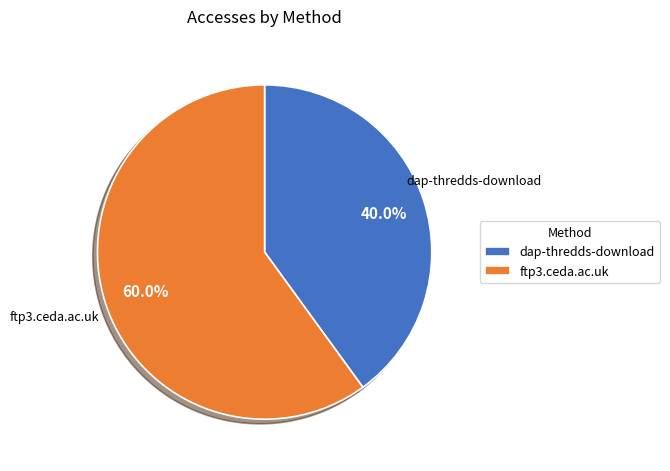

Is the sum of dap-thredds-download and ftp3.ceda.ac.uk greater than half?

Yes